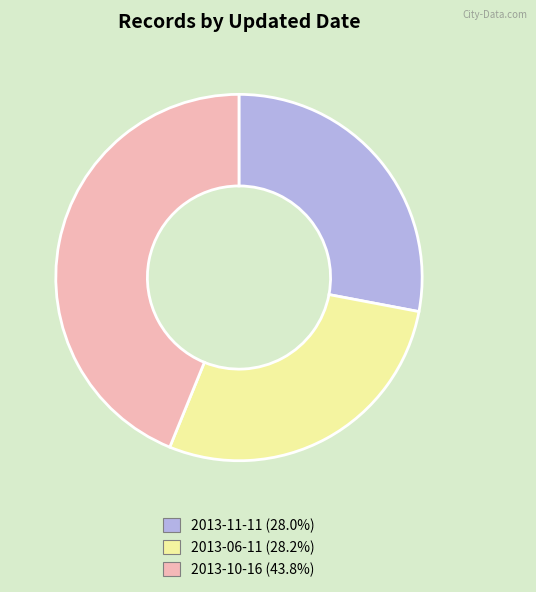

Is there any slice that represents more than half of the pie?

No